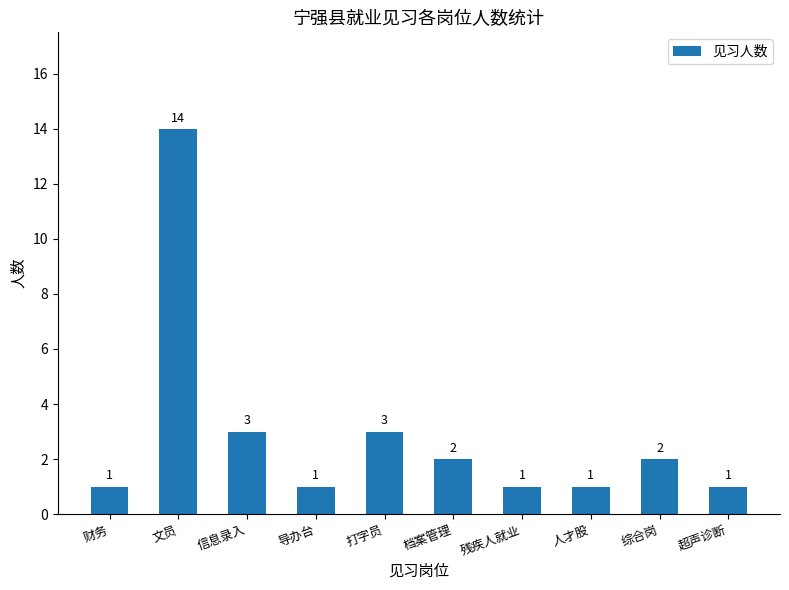

What is the average value?

3